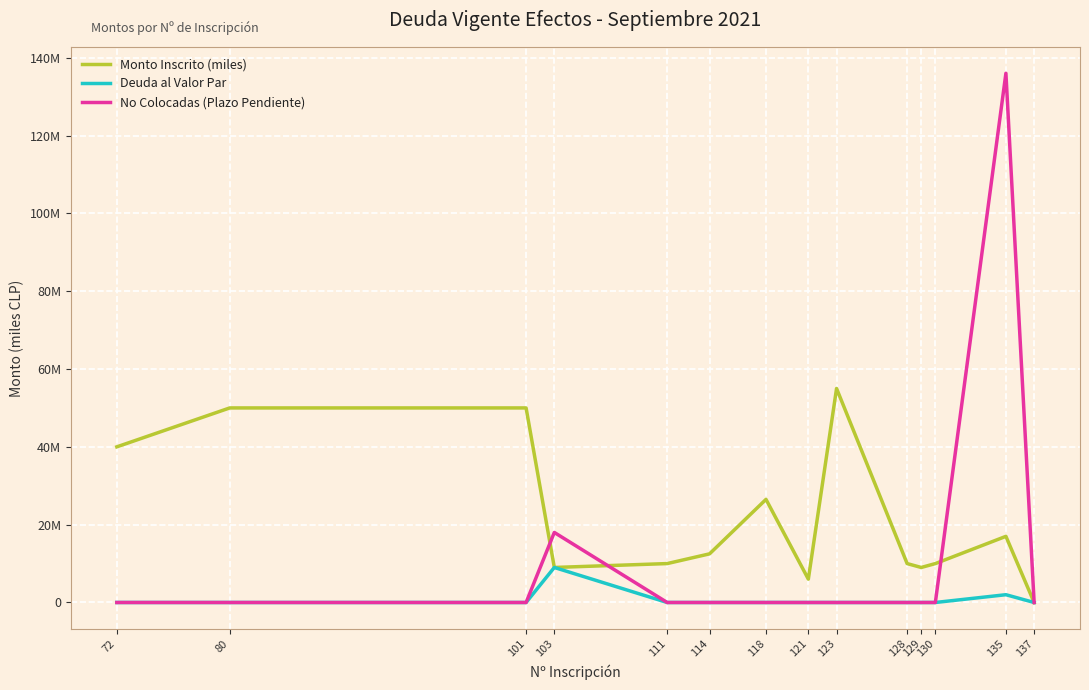

What are all the series names shown in the legend?

Monto Inscrito (miles), Deuda al Valor Par, No Colocadas (Plazo Pendiente)